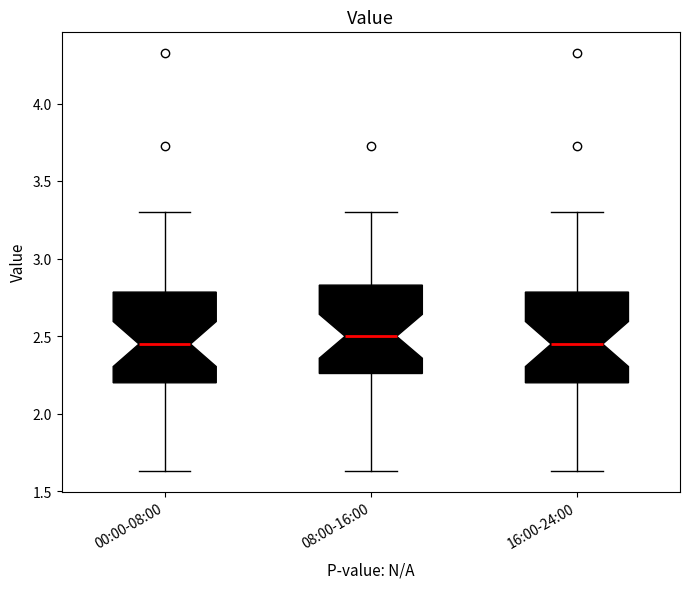

Reading left to right, read every box against the y-axis: the position of its median line, the range the box covers, and the ends of its whiskers. The values are not printed on the chart, so give them approximately, as read against the axis.

00:00-08:00: median 2.45, box 2.20 to 2.80, whiskers 1.65 to 3.30
08:00-16:00: median 2.50, box 2.25 to 2.85, whiskers 1.65 to 3.30
16:00-24:00: median 2.45, box 2.20 to 2.80, whiskers 1.65 to 3.30